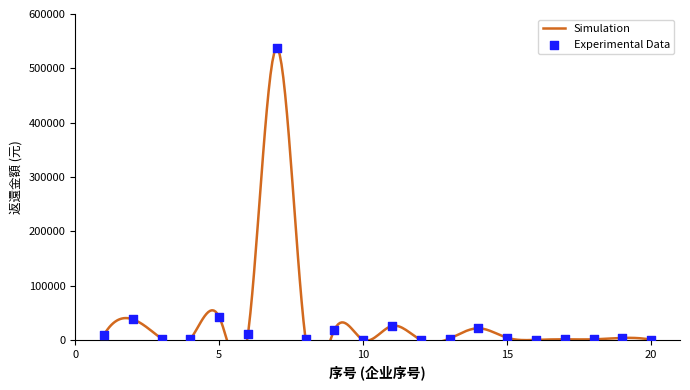

What is the change in value from 5 to 9?

-23877.0